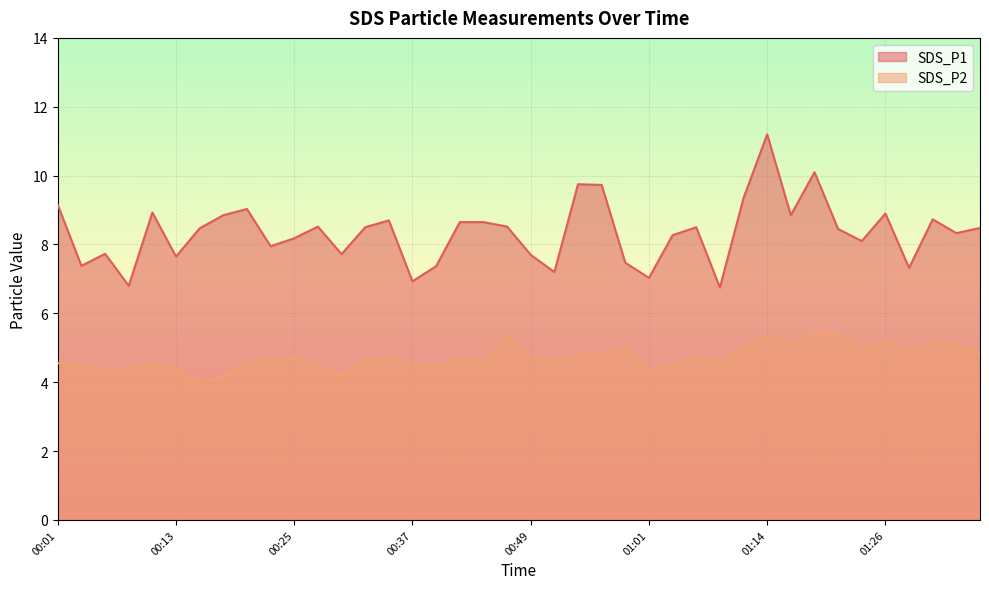

What is the highest value of the SDS_P1 series?

11.2